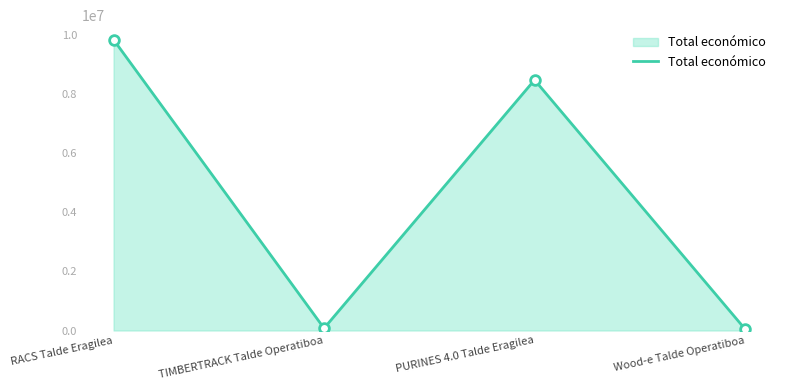

Is it true that the value at PURINES 4.0 Talde Eragilea is 8484999?

True